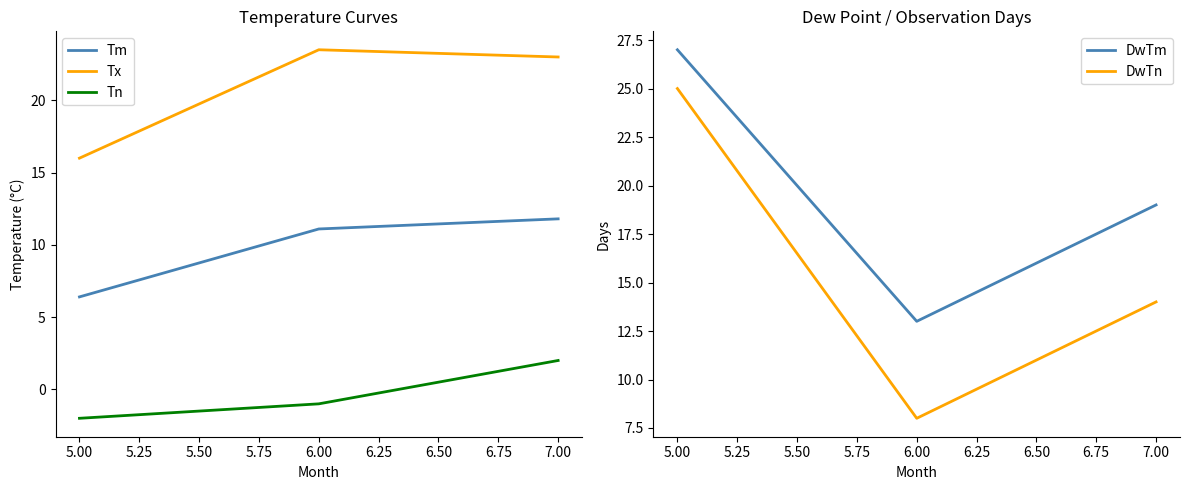

At which label is Tx closest to 19?

5.00